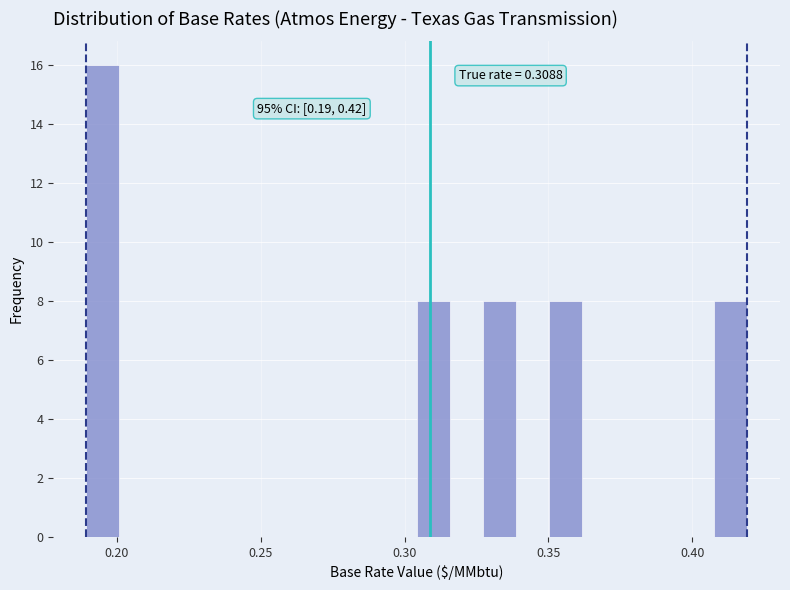

Read against the x-axis, roughly where is the centre of the tallest bar?

0.195